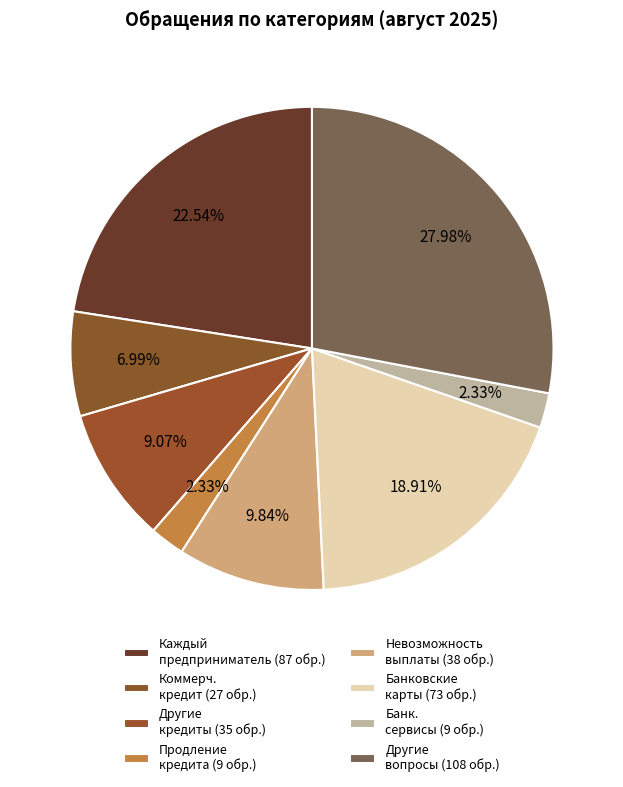

To the nearest percent, what is the difference between the largest and smallest slice percentages?

26%